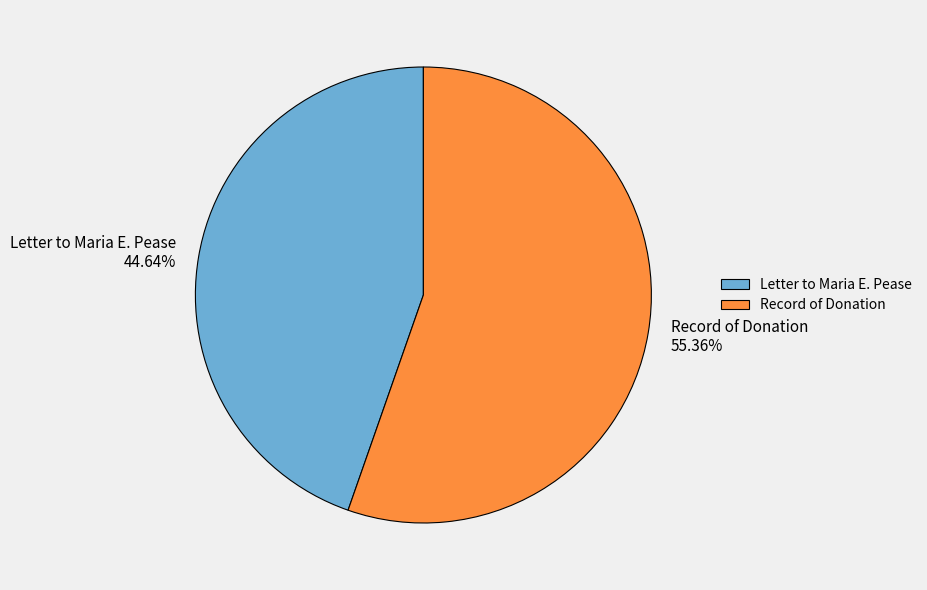

Combined, do Letter to Maria E. Pease and Record of Donation account for over 50%?

Yes